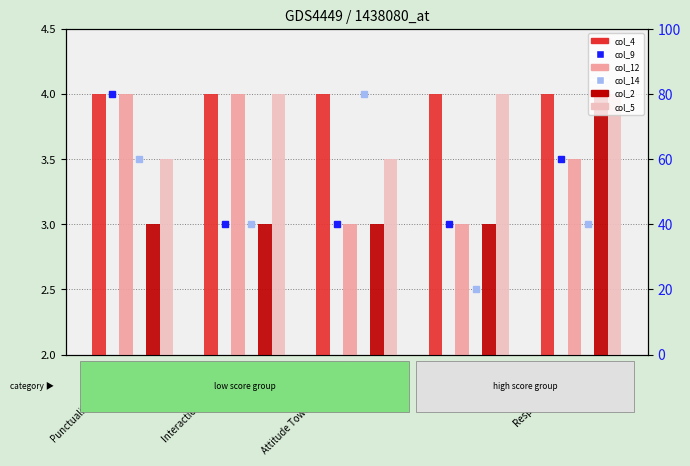

How many col_12 values are between 3 and 4?

5